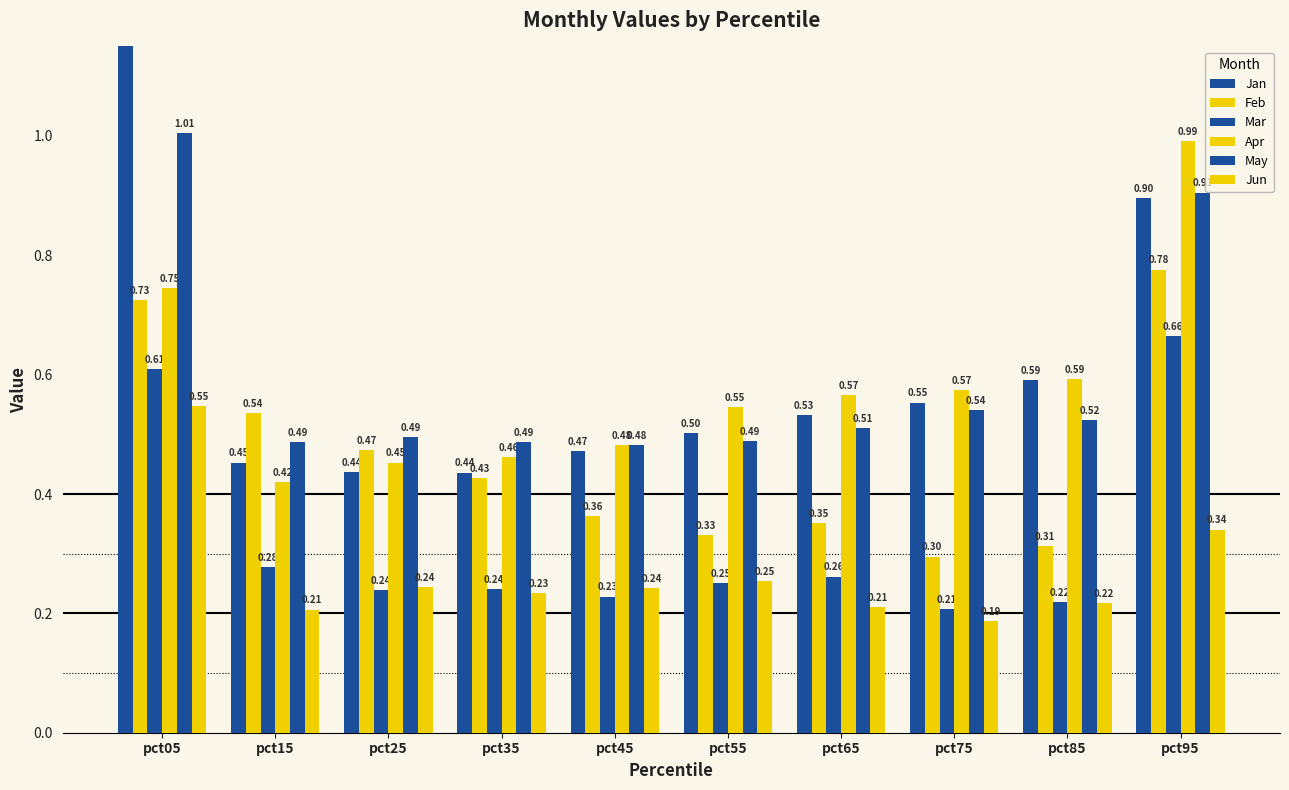

List the series in order of their peak value, highest first.

Jan, May, Apr, Feb, Mar, Jun